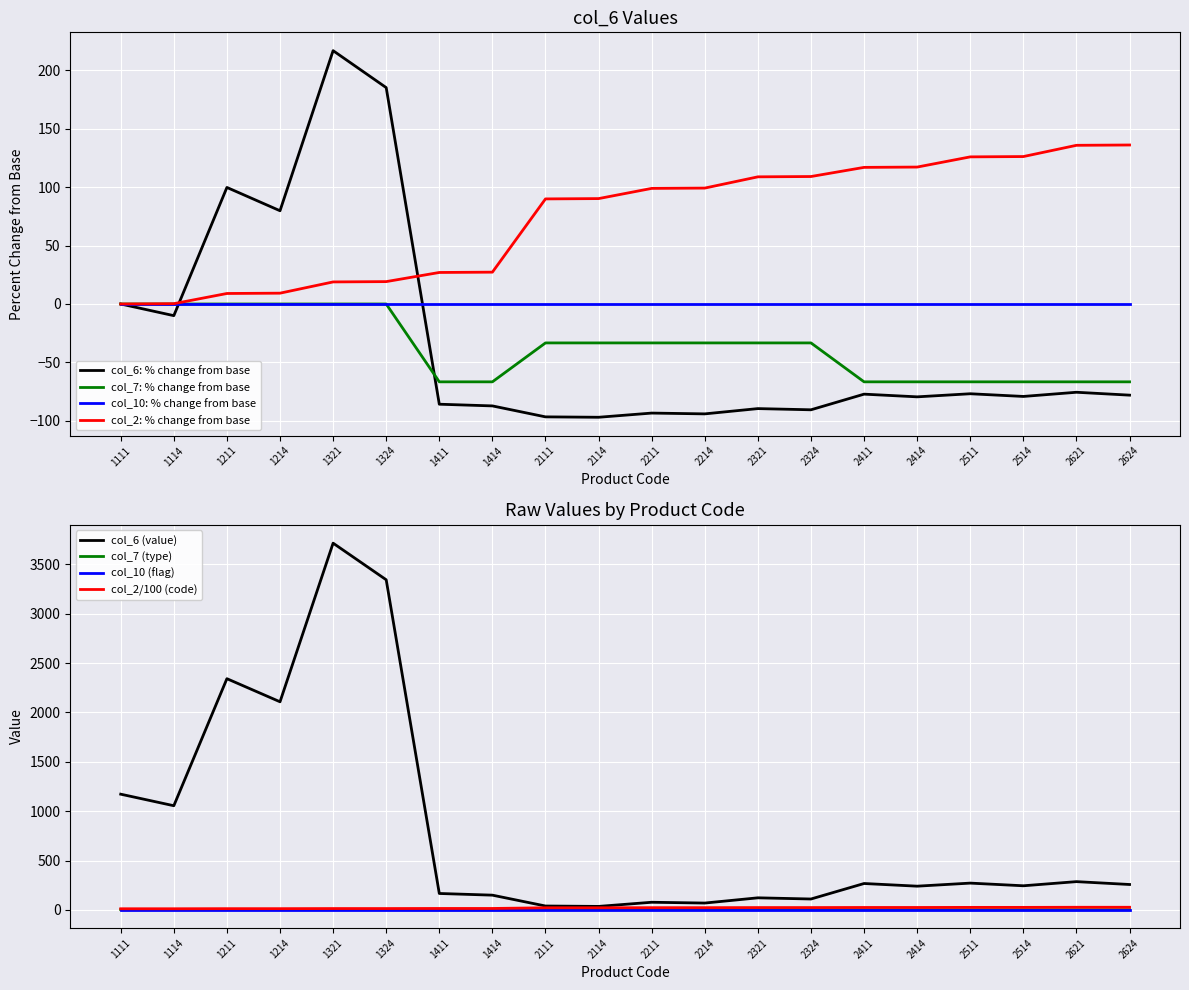

What is the minimum value for col_6: % change from base?

-97.0